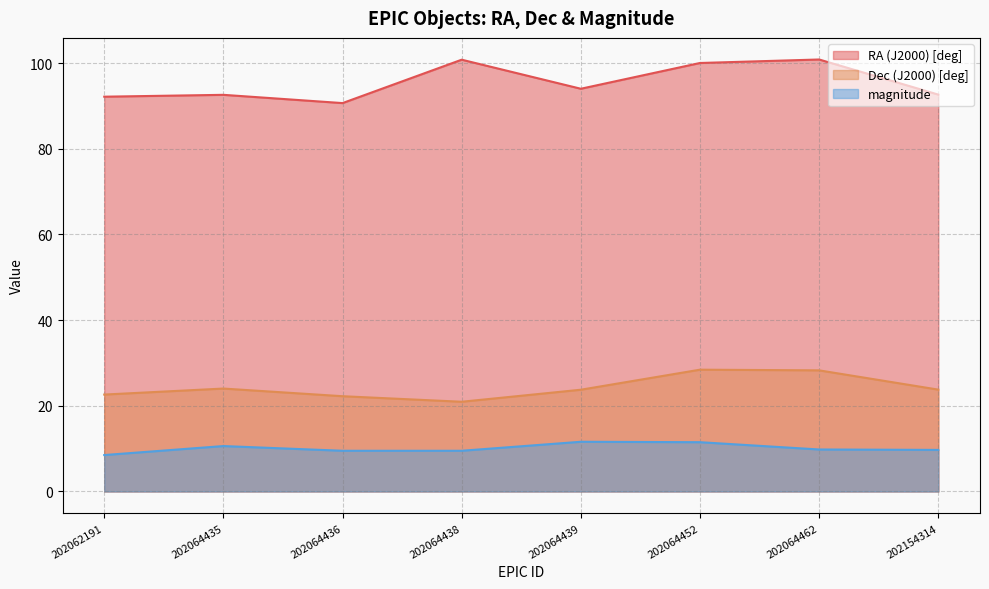

How many interior local valleys does the Dec (J2000) [deg] series have?

1